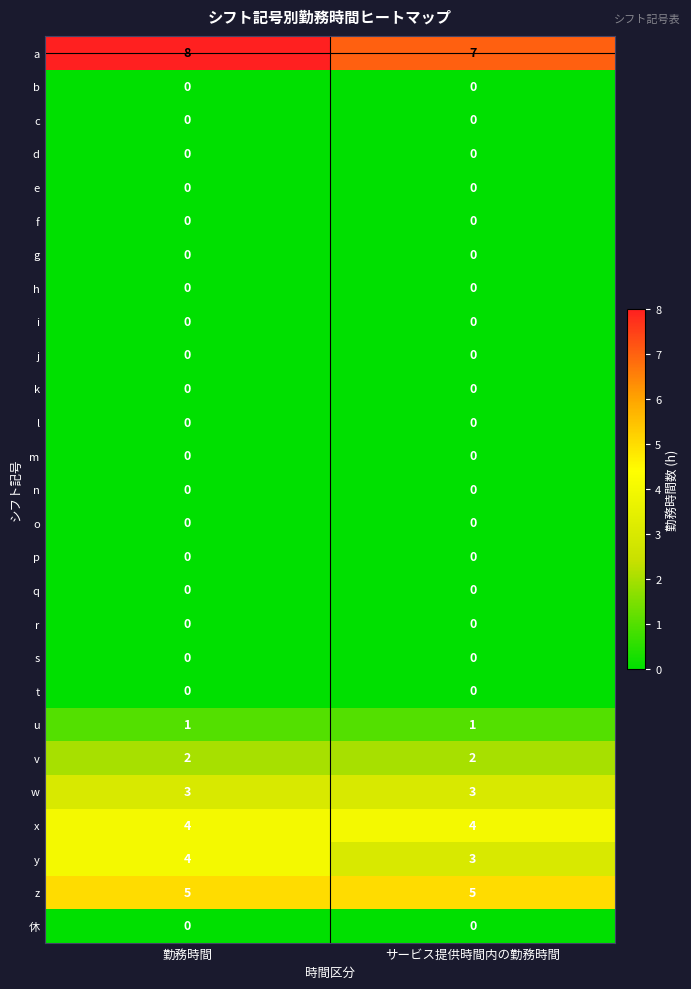

What is the difference between the highest and lowest values at 勤務時間?

8